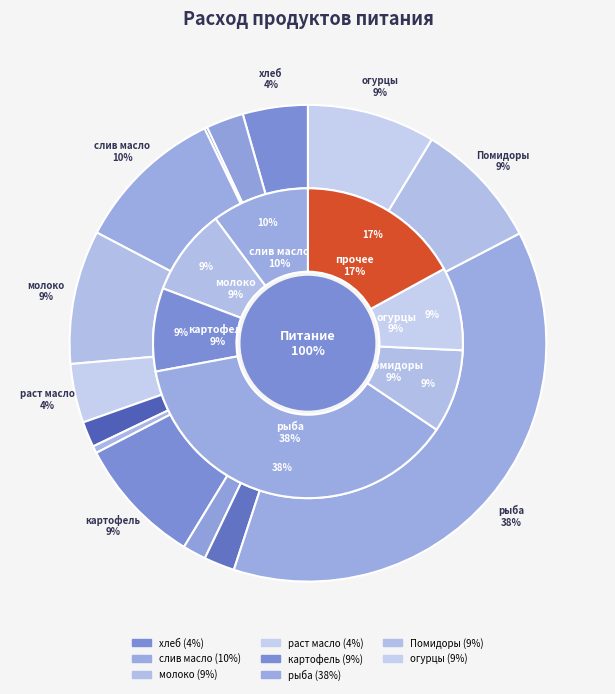

Is the sum of раст масло and сметана greater than half?

No